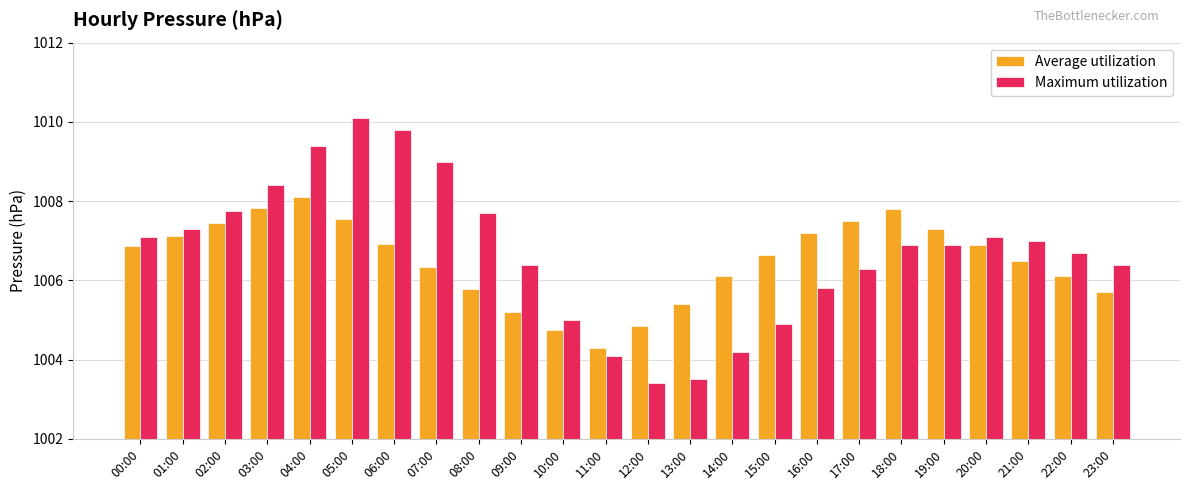

What is the average value of the Maximum utilization series?

1006.7